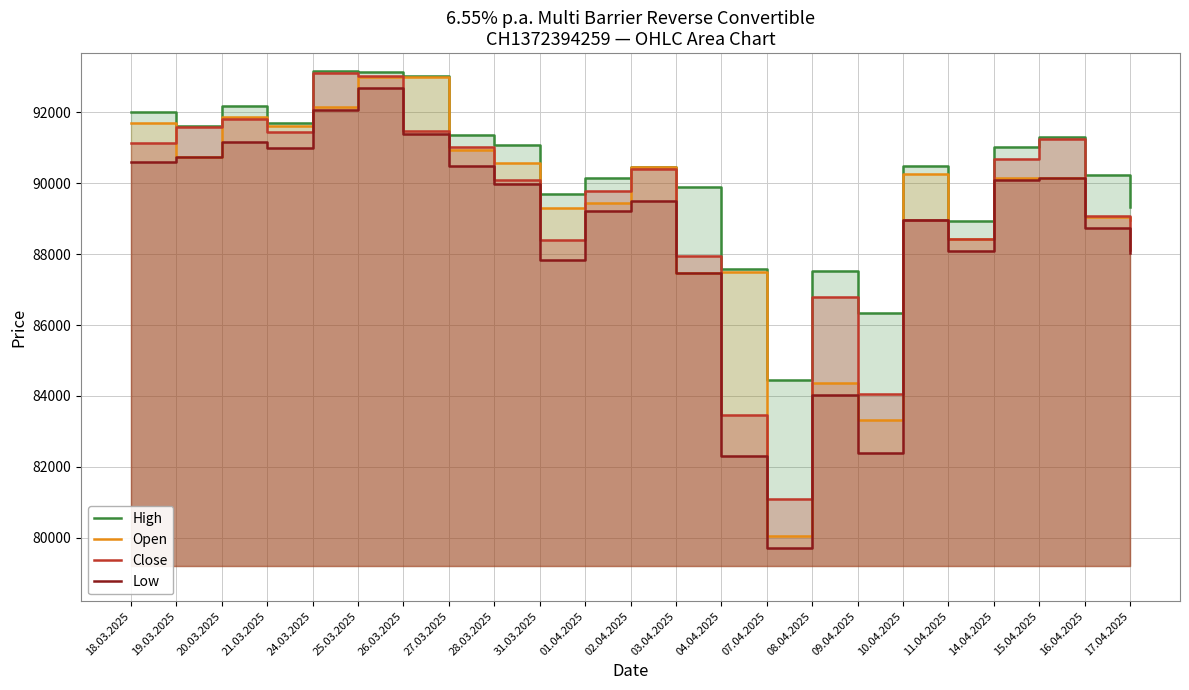

What is the label of the 17th point from the left?

09.04.2025